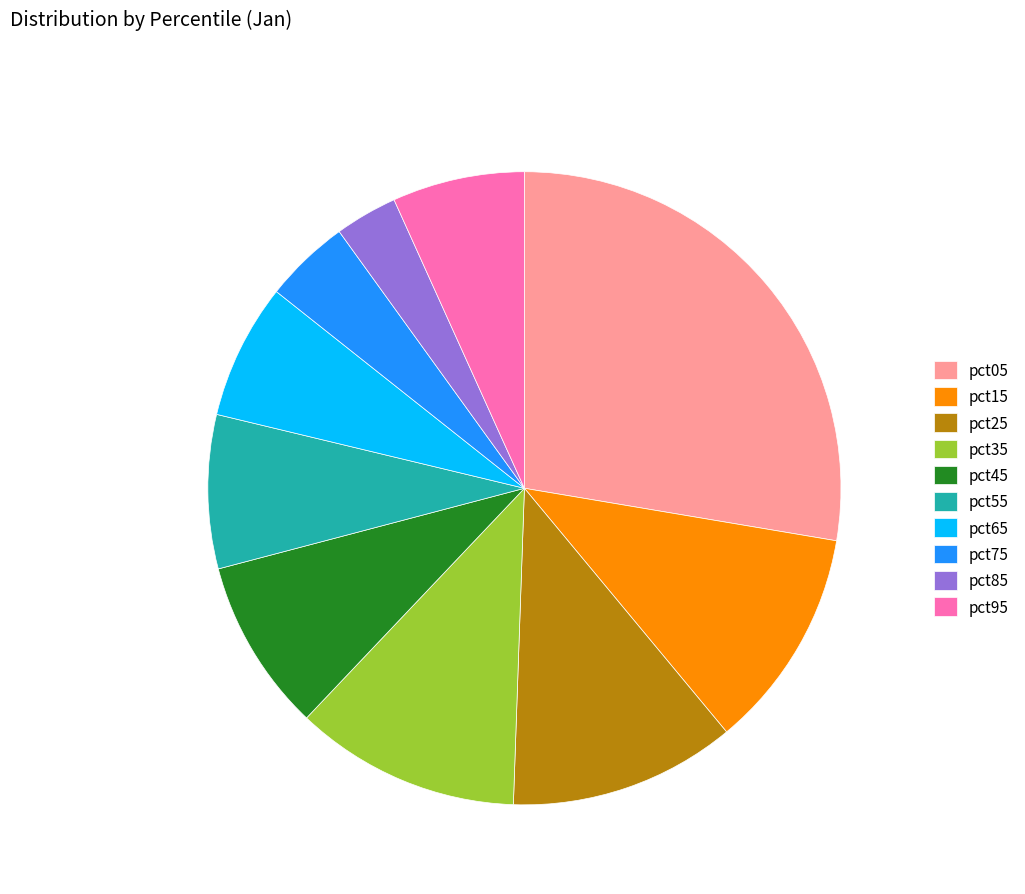

Combined, do pct05 and pct55 account for over 50%?

No